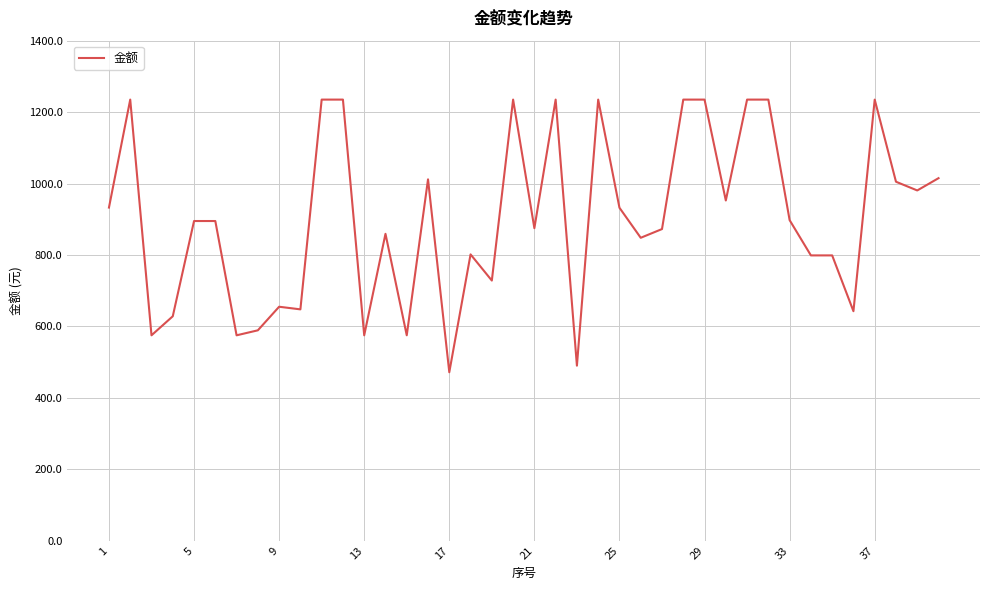

What is the minimum value shown in the chart?

471.6